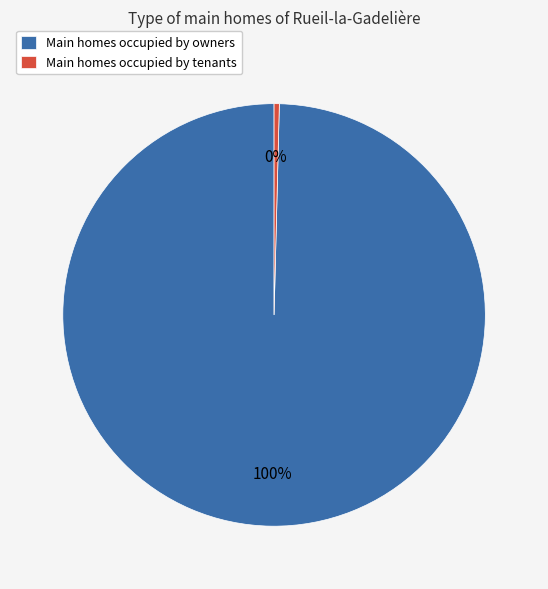

Combined, do Main homes occupied by tenants and Main homes occupied by owners account for over 50%?

Yes